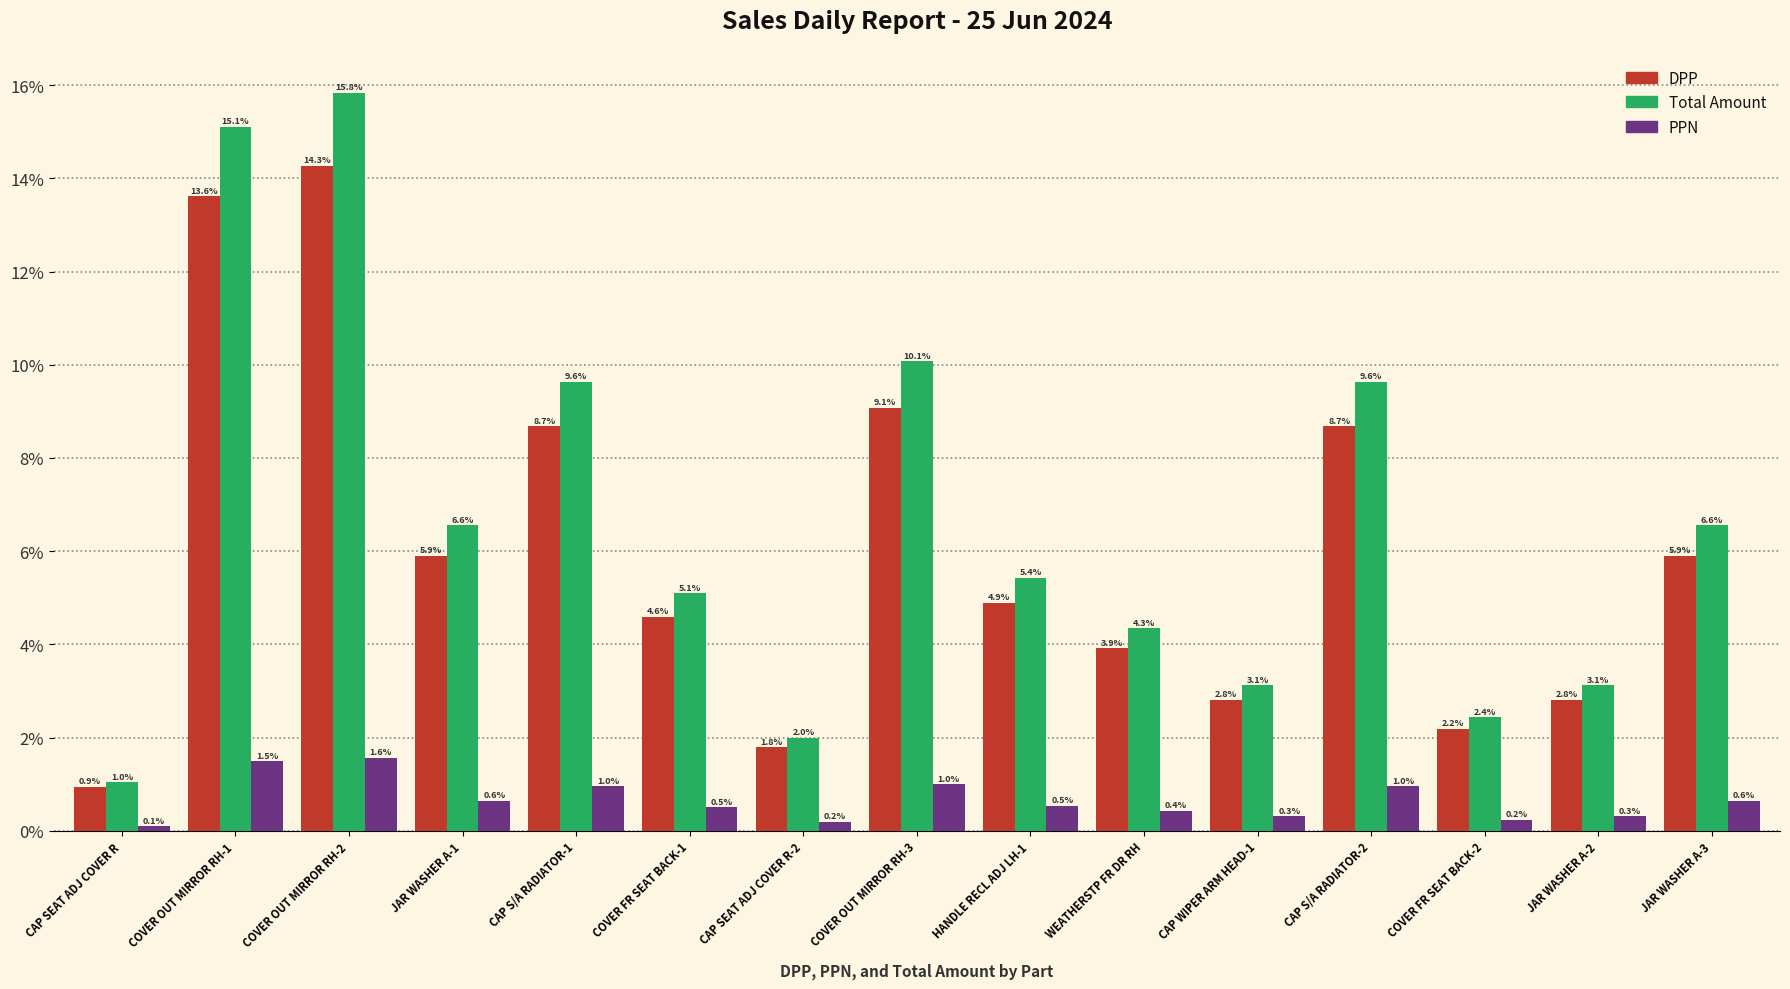

How many groups of bars are there?

15